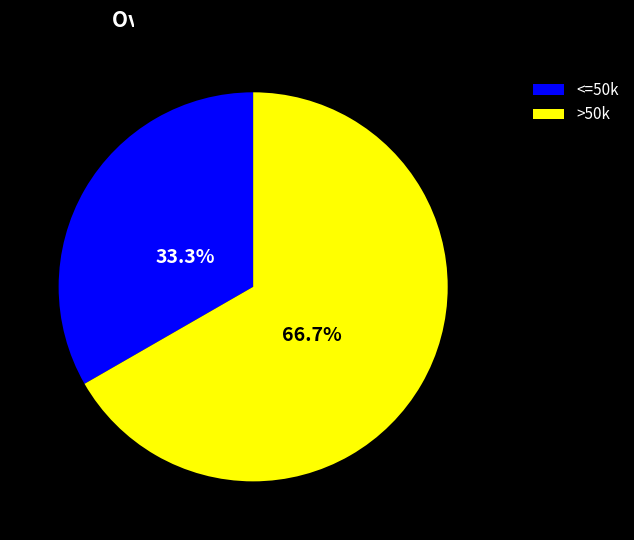

What is the total percentage of >50k and <=50k?

100.0%